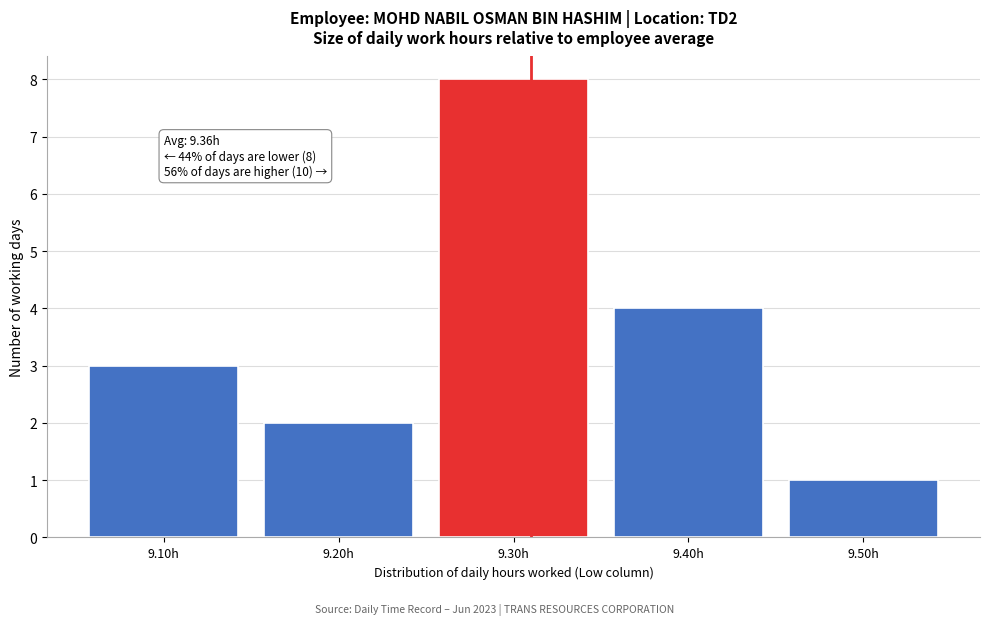

Reading left to right, what are all the values shown in this chart?

9.10h=3	9.20h=2	9.30h=8	9.40h=4	9.50h=1